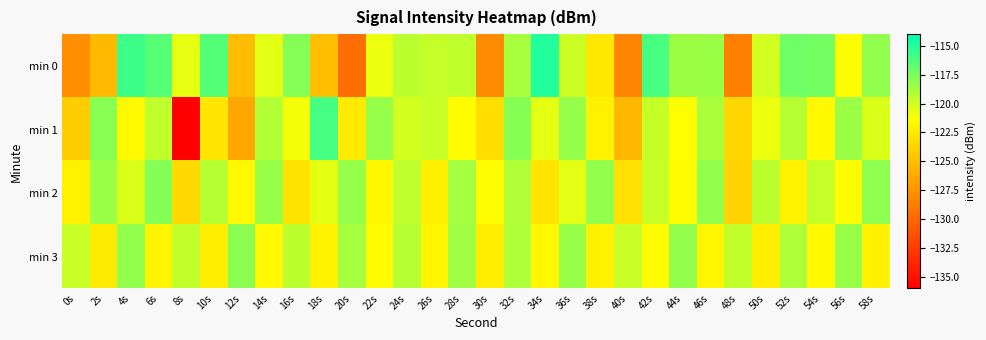

Rank the series by their maximum value, from highest to lowest.

min 0, min 1, min 2, min 3